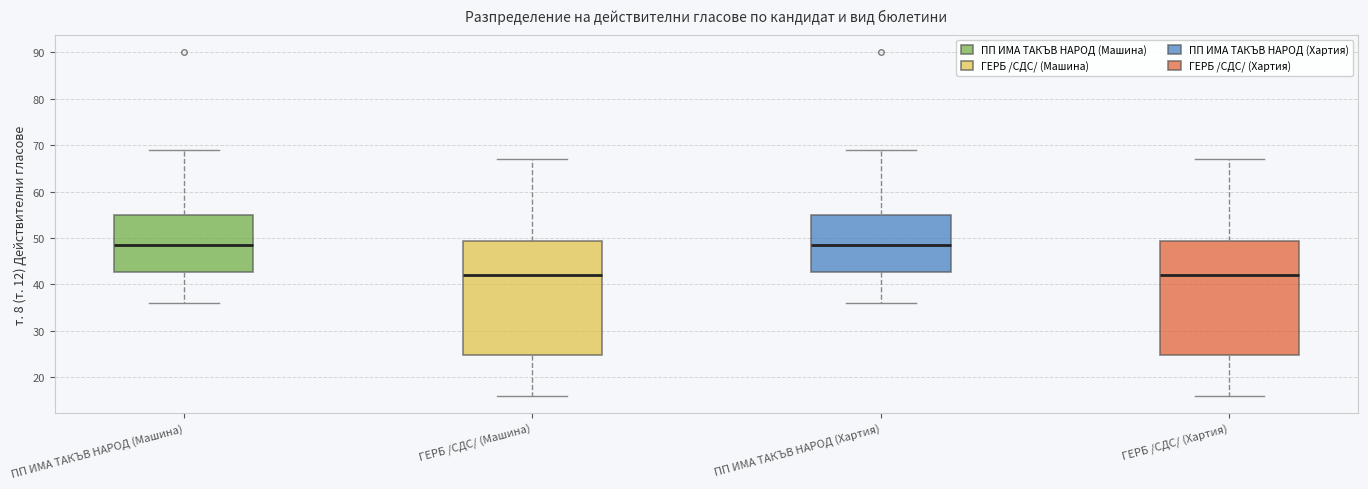

Reading left to right, transcribe this box plot: for each box, give where its median line is, the range the box spans, and where its two whiskers end, as read against the y-axis. The values are not printed on the chart, so give them approximately, as read against the axis.

ПП ИМА ТАКЪВ НАРОД (Машина): median 49, box 43 to 55, whiskers 36 to 69
ГЕРБ /СДС/ (Машина): median 42, box 25 to 49, whiskers 16 to 67
ПП ИМА ТАКЪВ НАРОД (Хартия): median 49, box 43 to 55, whiskers 36 to 69
ГЕРБ /СДС/ (Хартия): median 42, box 25 to 49, whiskers 16 to 67